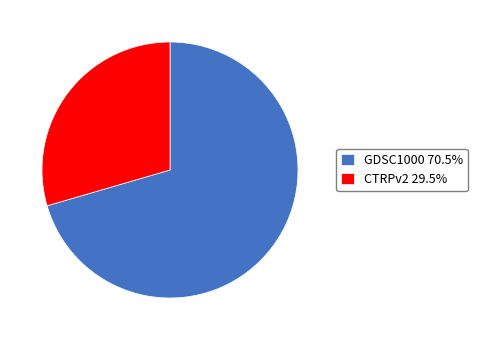

Does GDSC1000 account for over 50% of the chart?

Yes